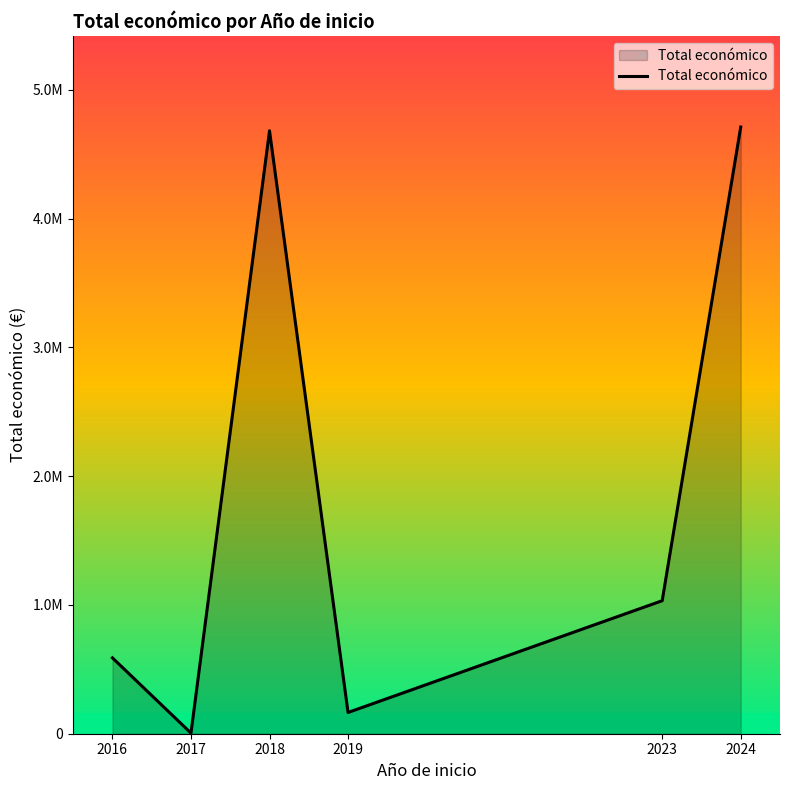

Reading left to right, transcribe all the data shown in this chart.

2016=589119	2017=4840	2018=4682686	2019=164995	2023=1032963	2024=4711822